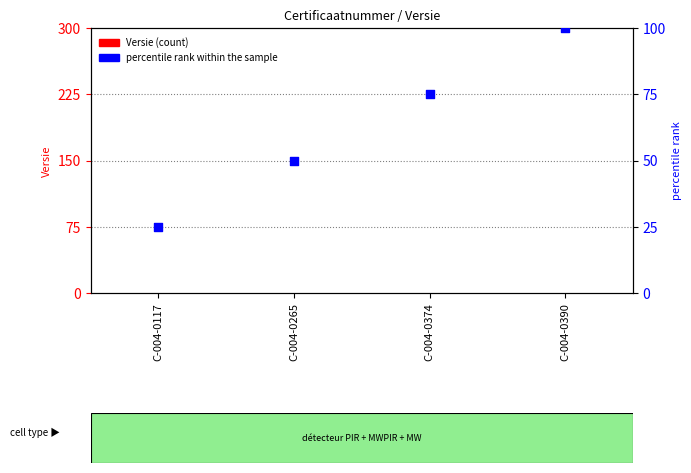

What is the total value across all series at C-004-0117?

25